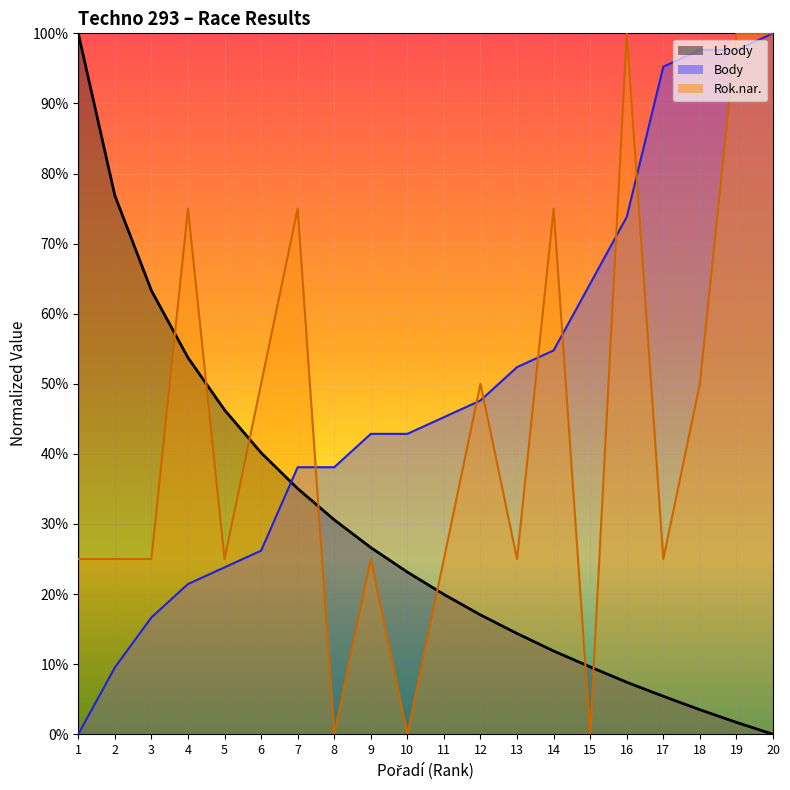

What is the value of the L.body point at the 5th from the left?

46.3